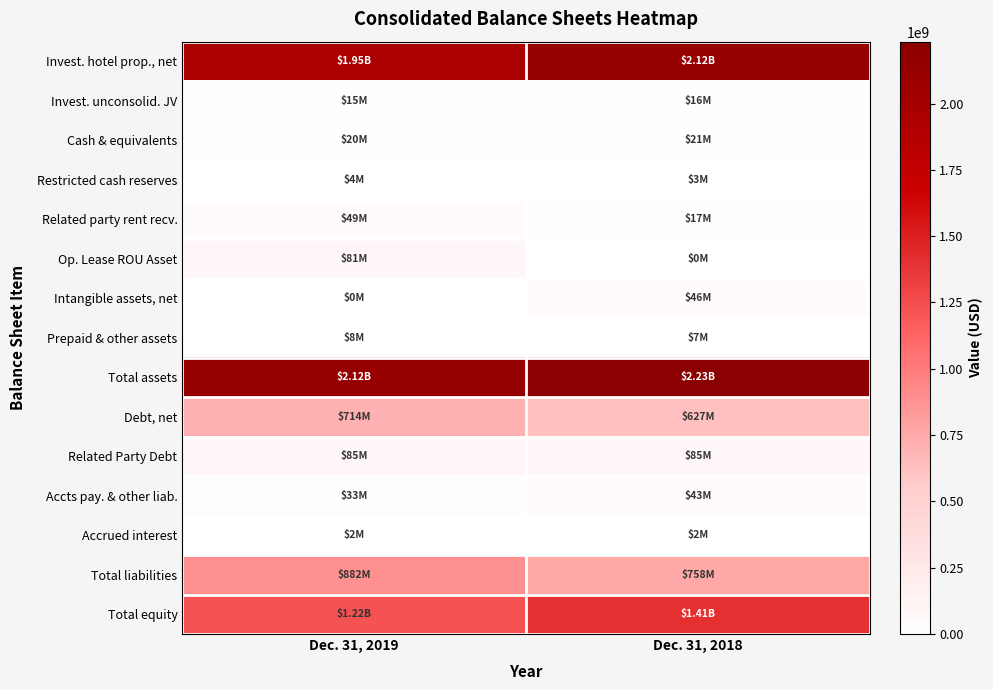

At Dec. 31, 2018, list the series in order from smallest to largest.

Op. Lease ROU Asset, Accrued interest, Restricted cash reserves, Prepaid & other assets, Invest. unconsolid. JV, Related party rent recv., Cash & equivalents, Accts pay. & other liab., Intangible assets, net, Related Party Debt, Debt, net, Total liabilities, Total equity, Invest. hotel prop., net, Total assets